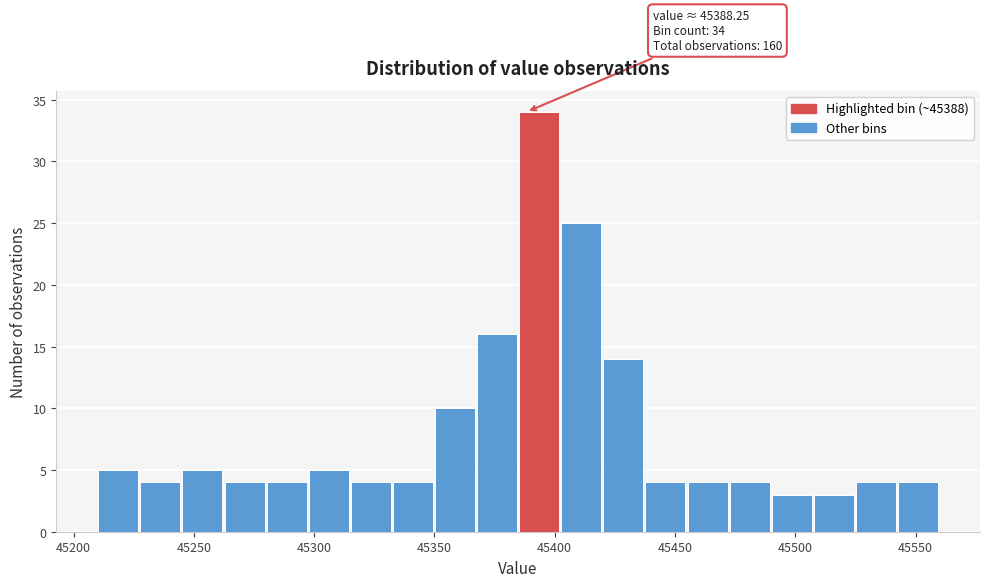

Around what value on the x-axis is the tallest bar? Give the approximate position of its centre, as read against the axis.

45395